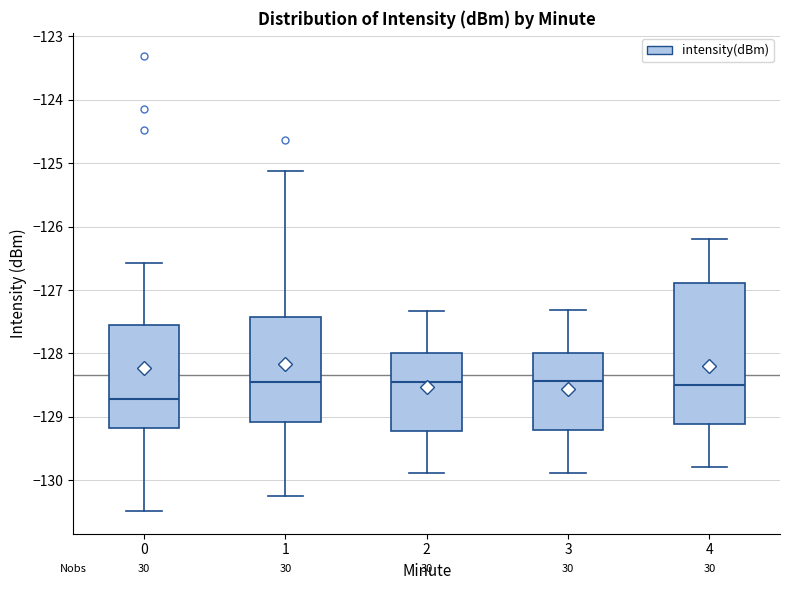

Reading left to right, transcribe this box plot: for each box, give where its median line is, the range the box spans, and where its two whiskers end, as read against the y-axis. The values are not printed on the chart, so give them approximately, as read against the axis.

0: median -128.7, box -129.2 to -127.6, whiskers -130.5 to -126.6
1: median -128.4, box -129.1 to -127.4, whiskers -130.2 to -125.1
2: median -128.4, box -129.2 to -128.0, whiskers -129.9 to -127.3
3: median -128.4, box -129.2 to -128.0, whiskers -129.9 to -127.3
4: median -128.5, box -129.1 to -126.9, whiskers -129.8 to -126.2